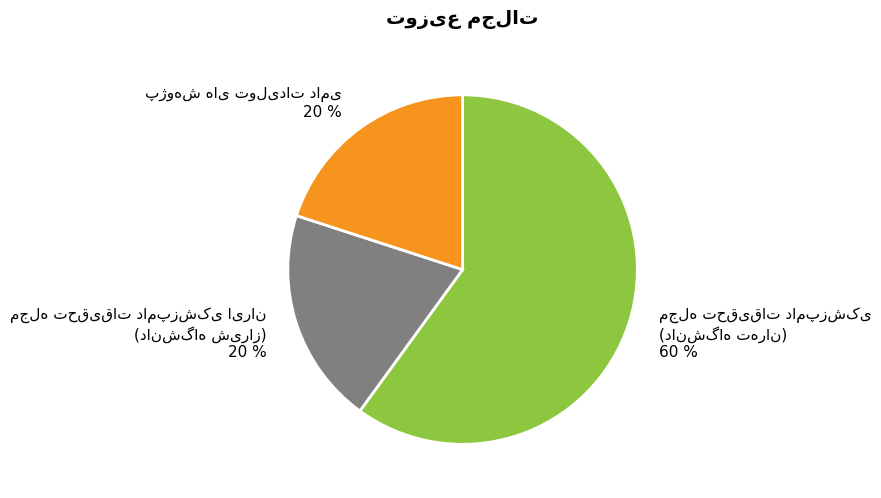

Is there a majority slice in this chart?

Yes